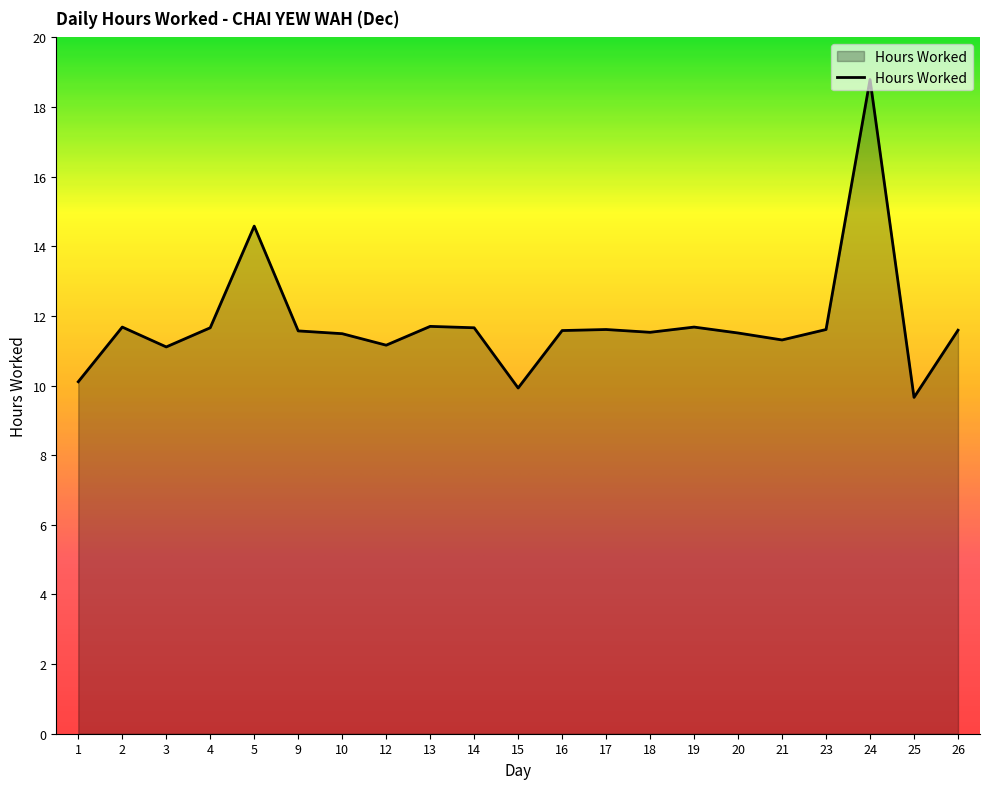

What is the maximum value shown in the chart?

18.8